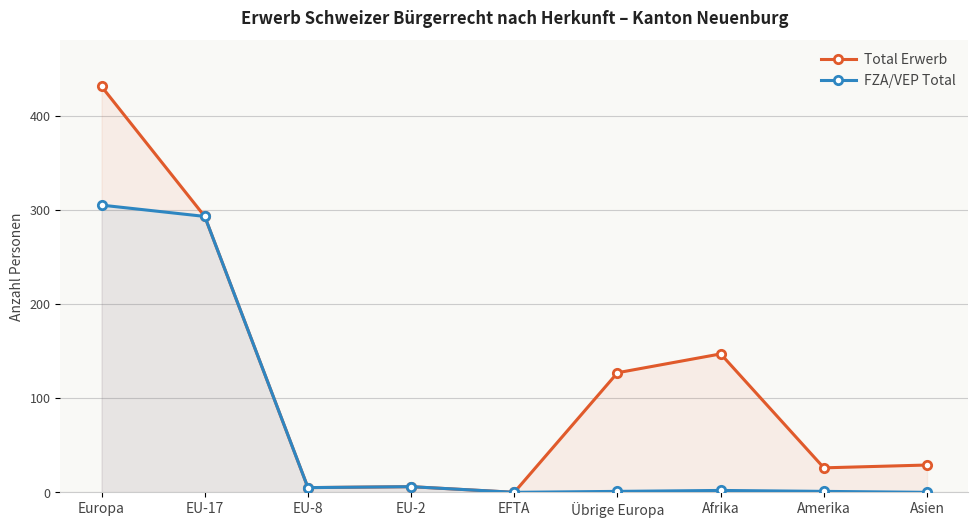

Which label corresponds to the largest value in the chart?

Europa